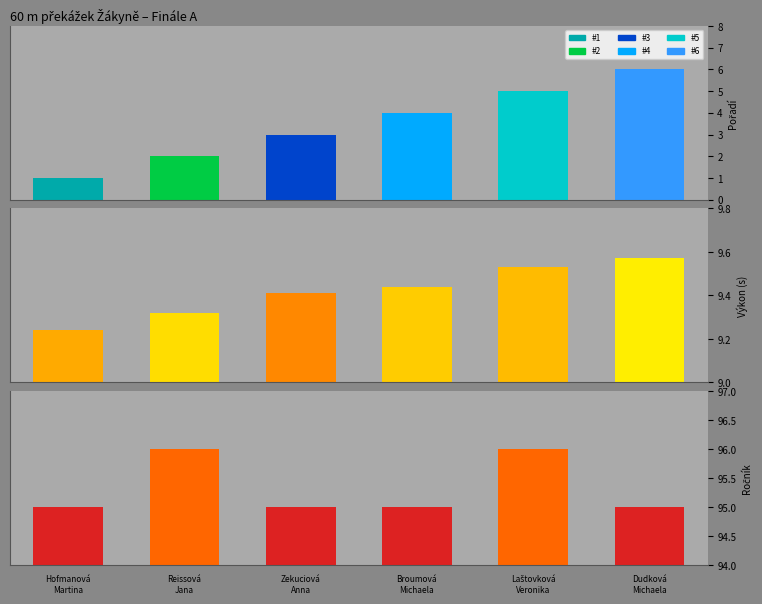

What is the maximum value shown in the chart?

96